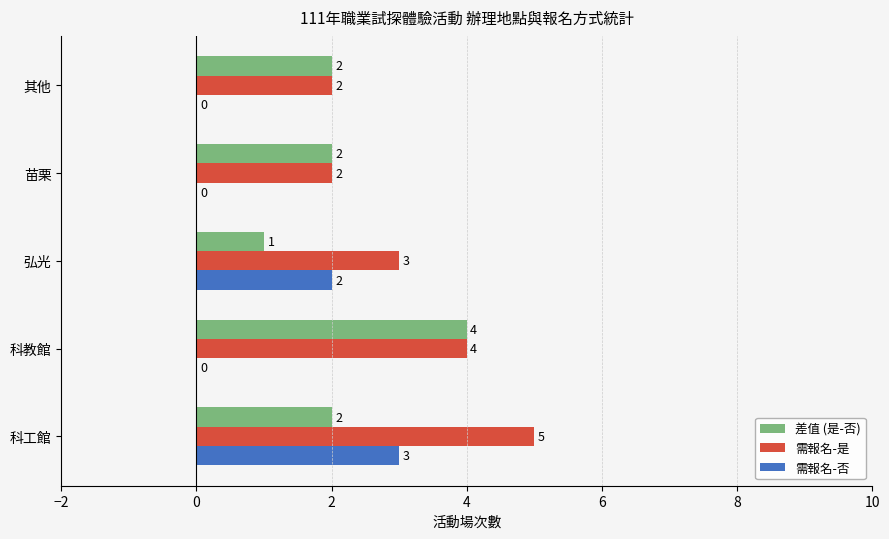

What is the sum of all 差值 (是-否) values?

11